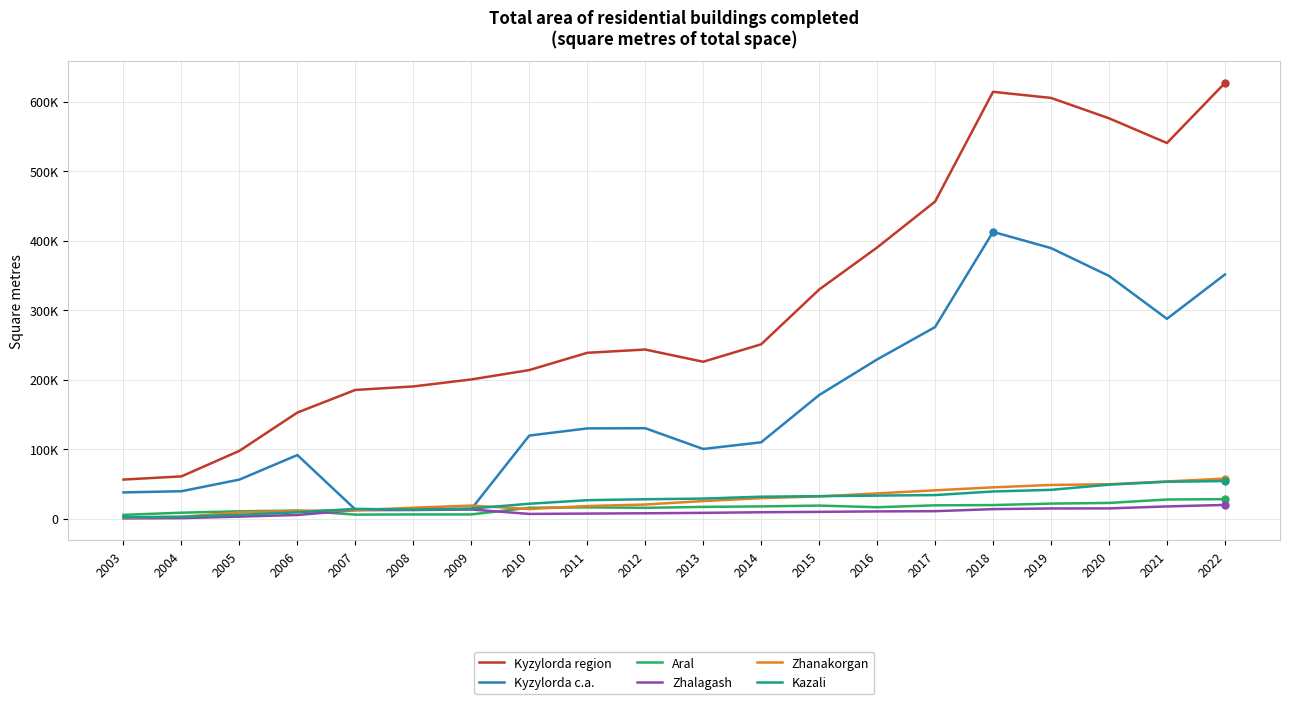

Is this an area chart (filled region under the line)?

No